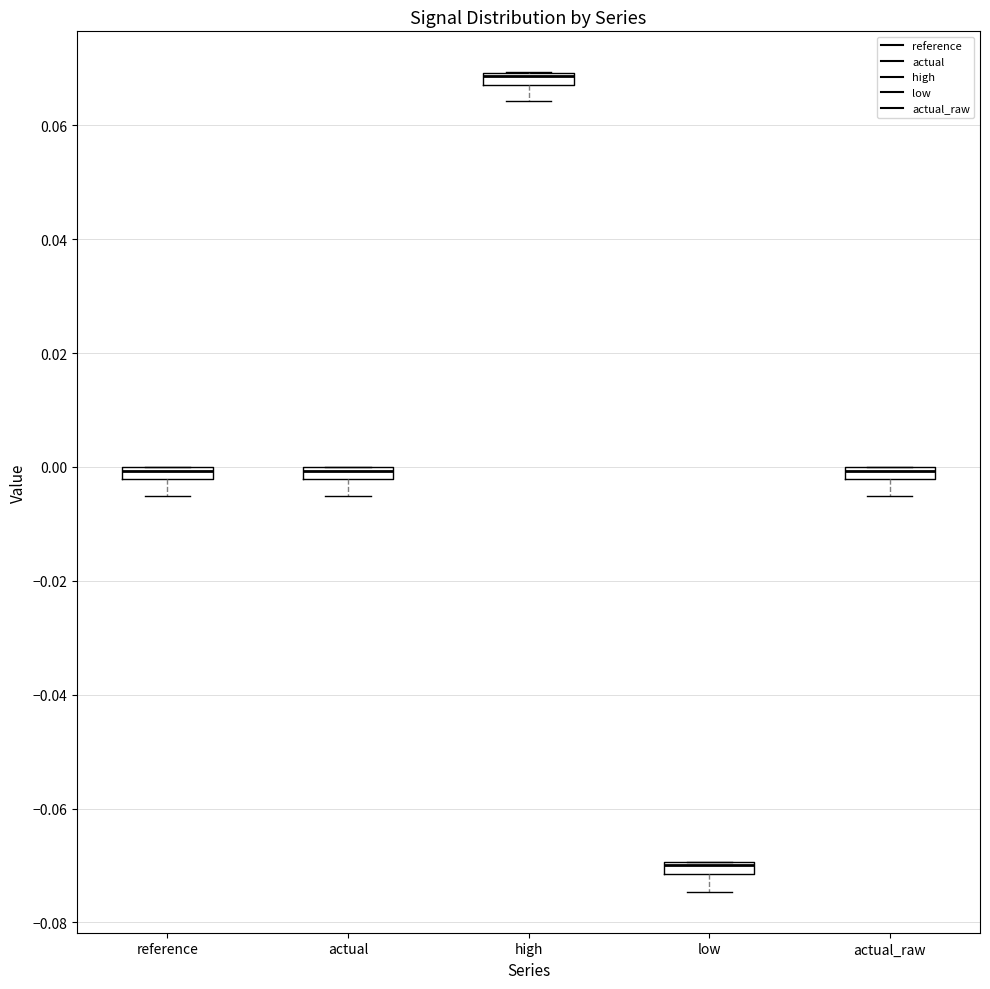

Where is the upper edge of the box for actual_raw on the y-axis? The values are not printed on the chart, so give them approximately, as read against the axis.

0.000